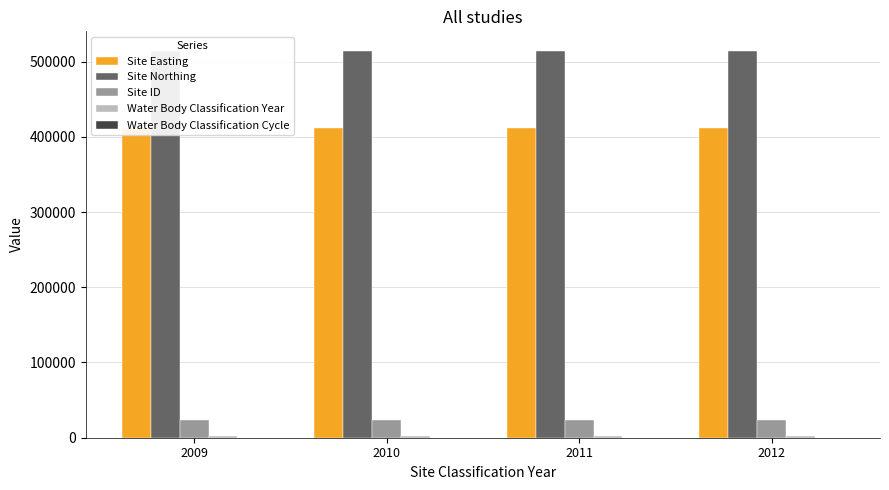

The Site Easting series shows 411500 at 2009. True or false?

True